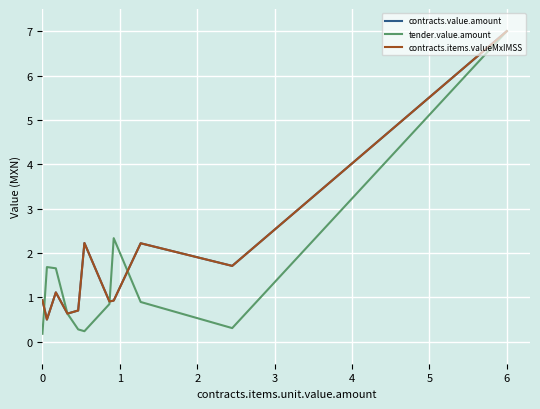

What is the minimum value shown in the chart?

0.2